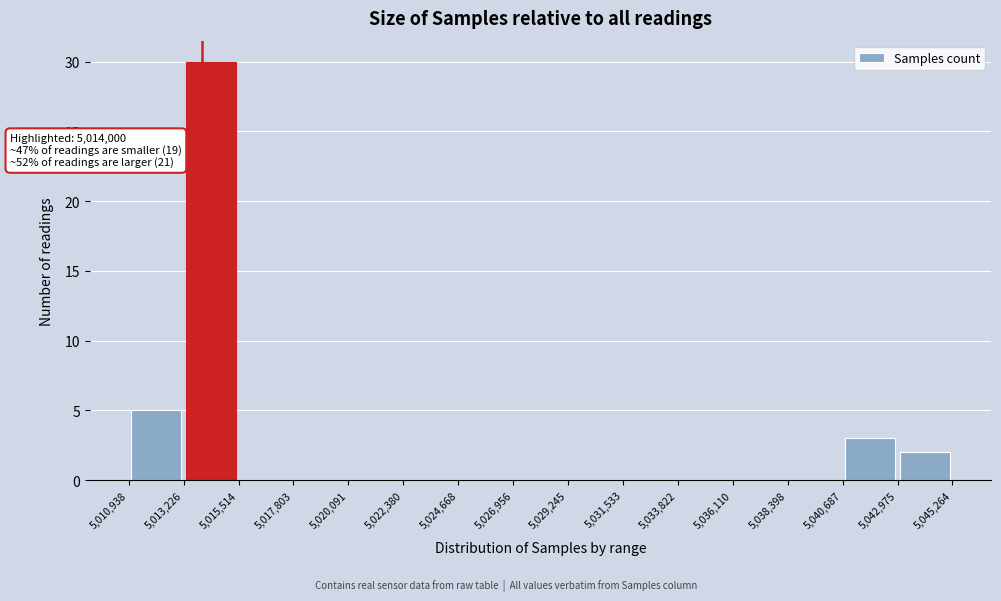

Over which range of the x-axis is the bar tallest?

5,013,226 to 5,015,514